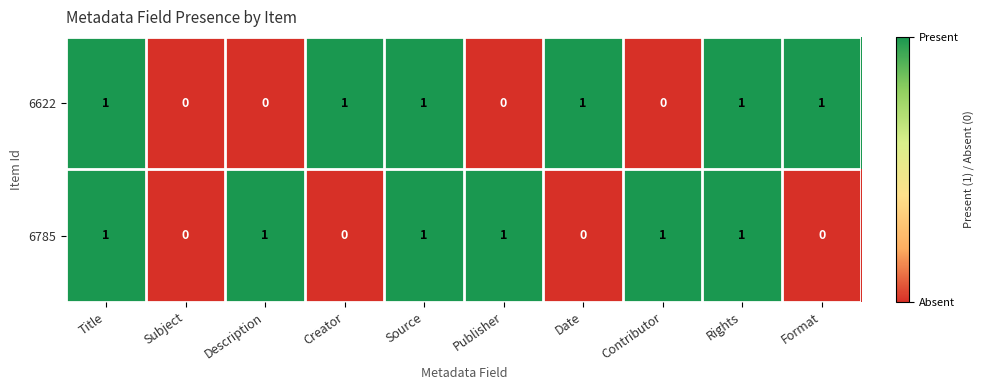

The 6622 series shows 0 at Contributor. True or false?

True